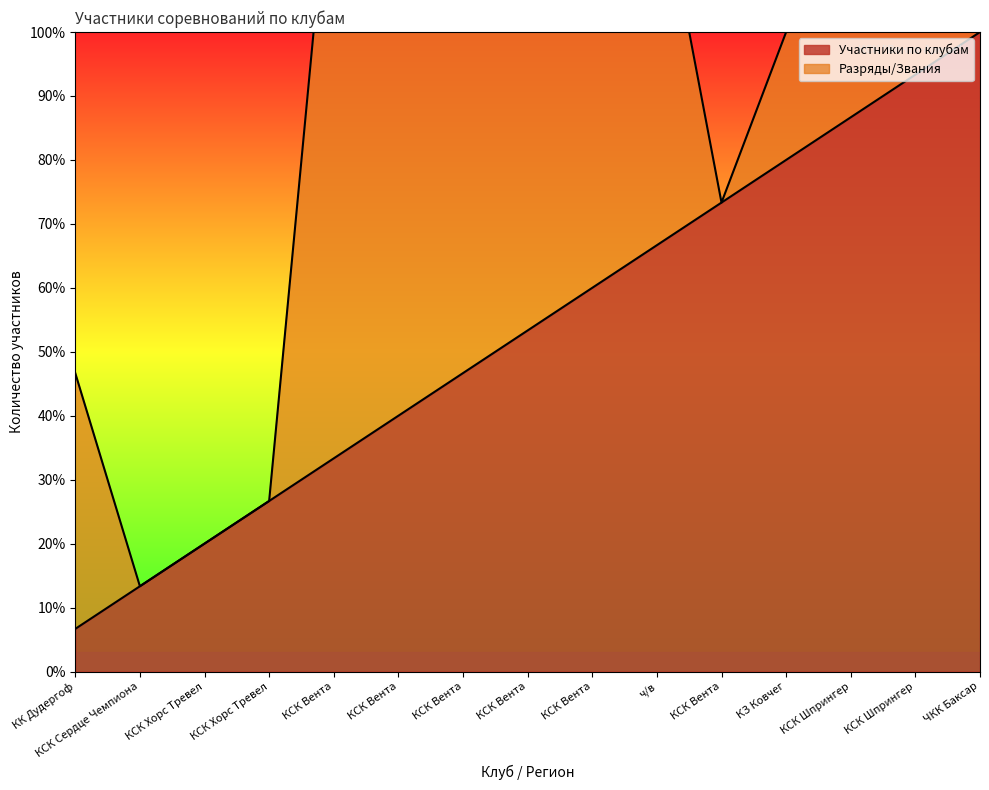

Count the number of values greater than 53.

8